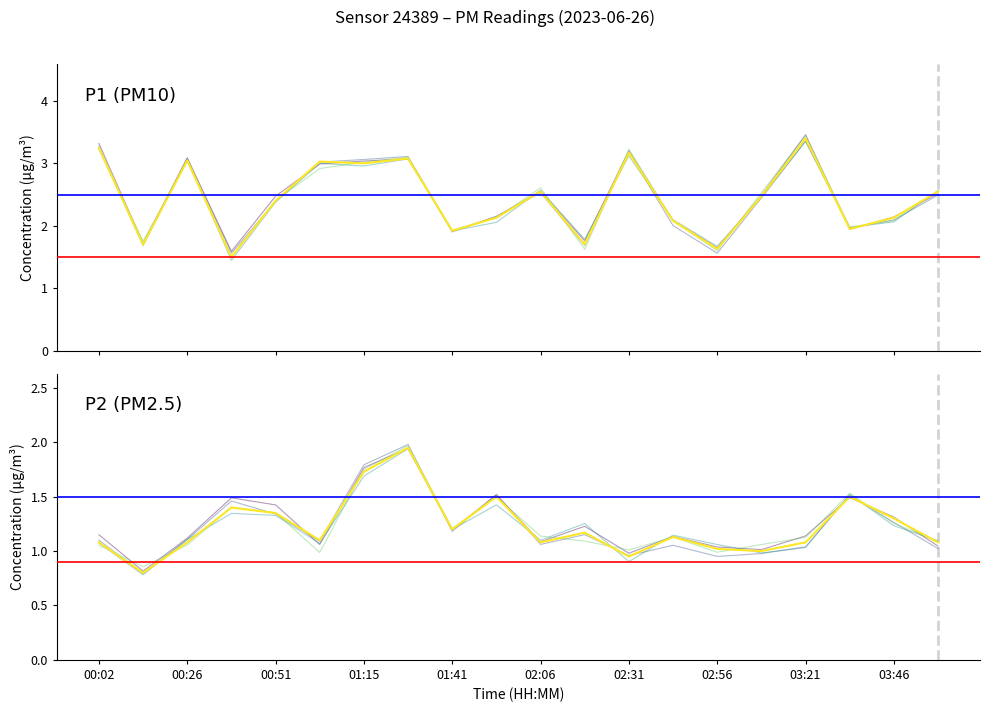

What is the minimum value shown in the chart?

0.8